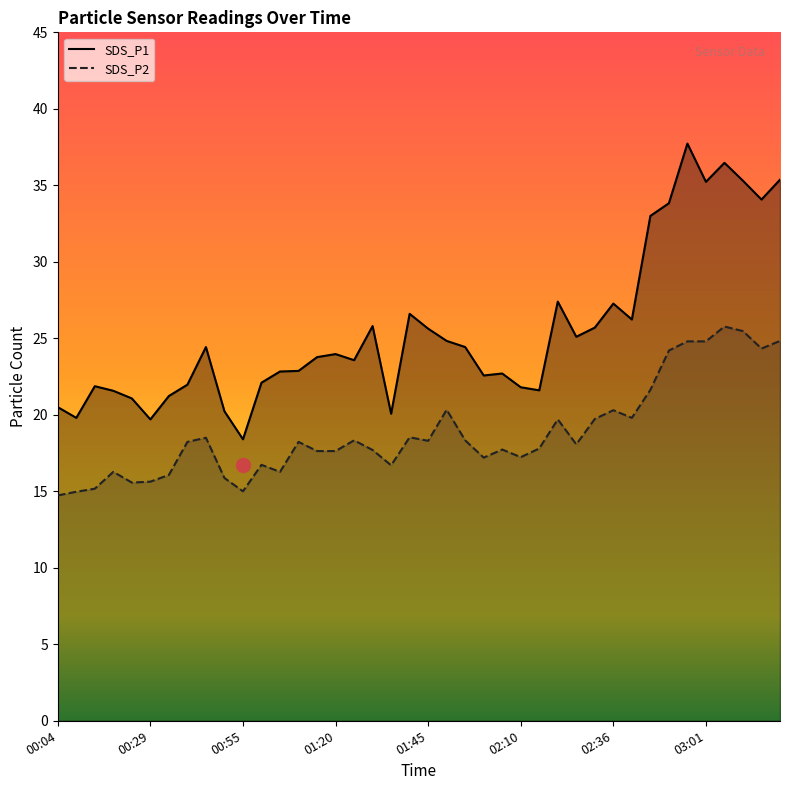

At which category is the sum across all series the highest?

02:56